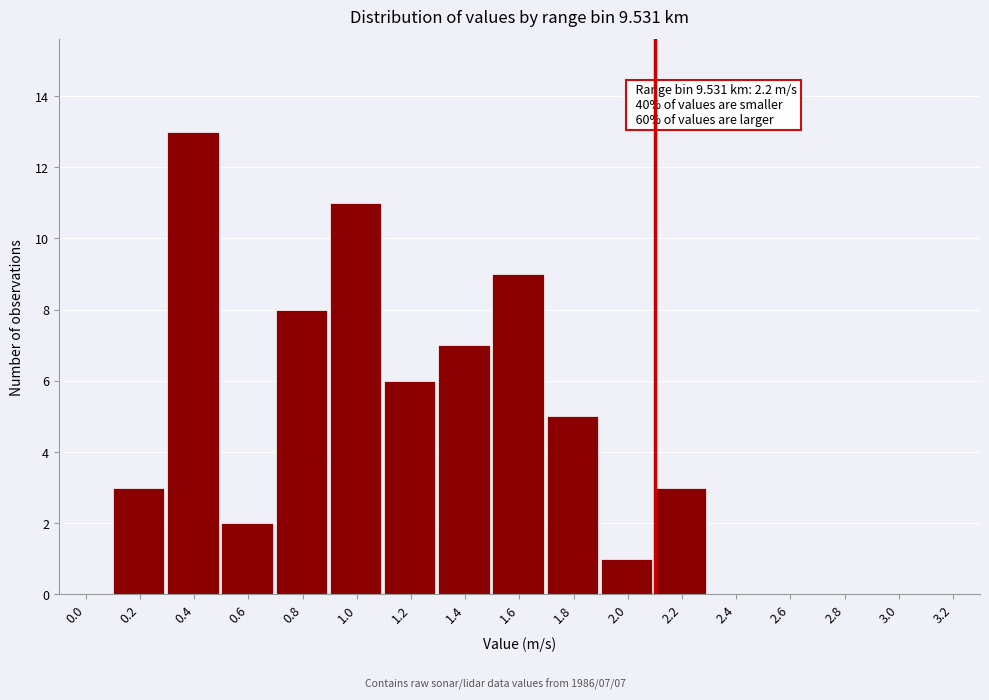

Reading left to right, extract all data points from this chart.

0.0=0	0.2=3	0.4=13	0.6=2	0.8=8	1.0=11	1.2=6	1.4=7	1.6=9	1.8=5	2.0=1	2.2=3	2.4=0	2.6=0	2.8=0	3.0=0	3.2=0